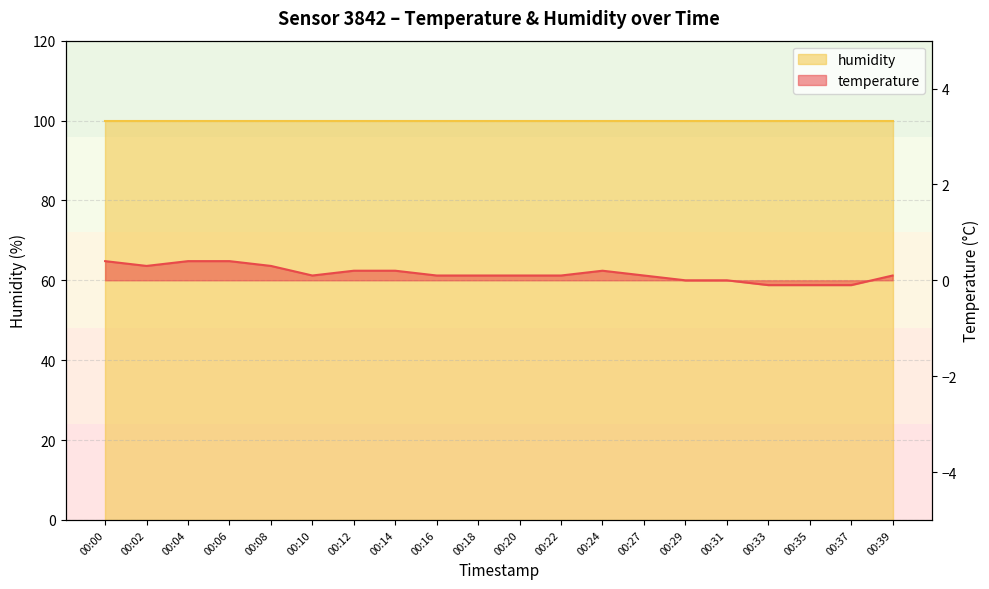

What is the sum of the values at 00:14 and 00:08?

0.5